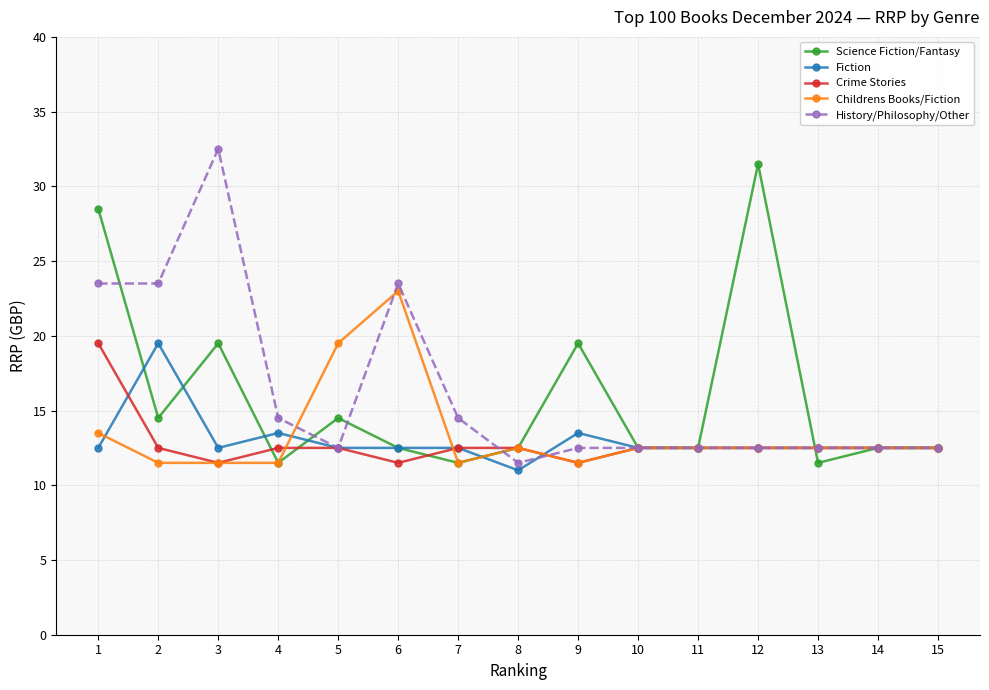

What is the sum of the Fiction values at 3 and 5?

25.0